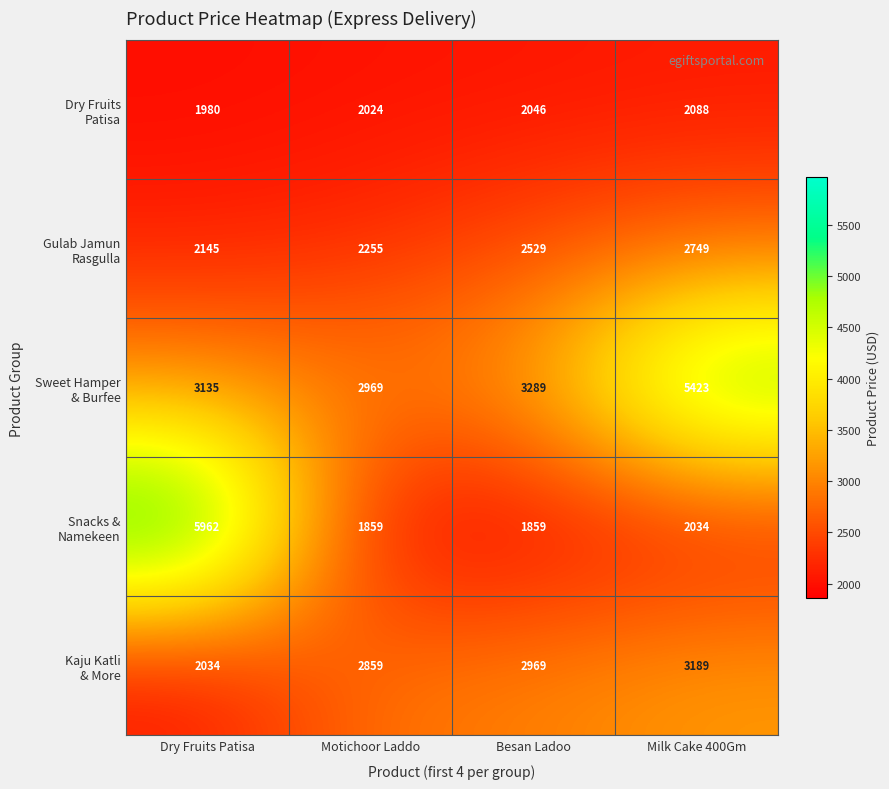

What is the total value across all series at Dry Fruits Patisa?

15256